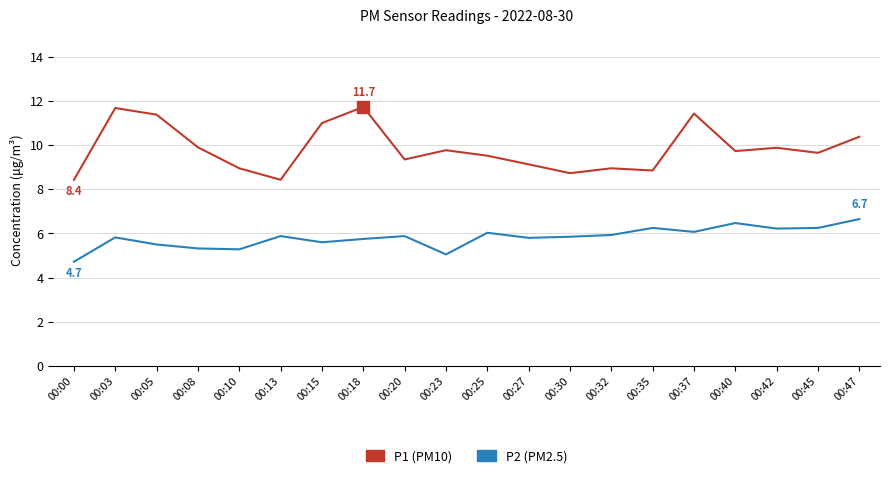

What is the total value across all series at 00:23?

14.8